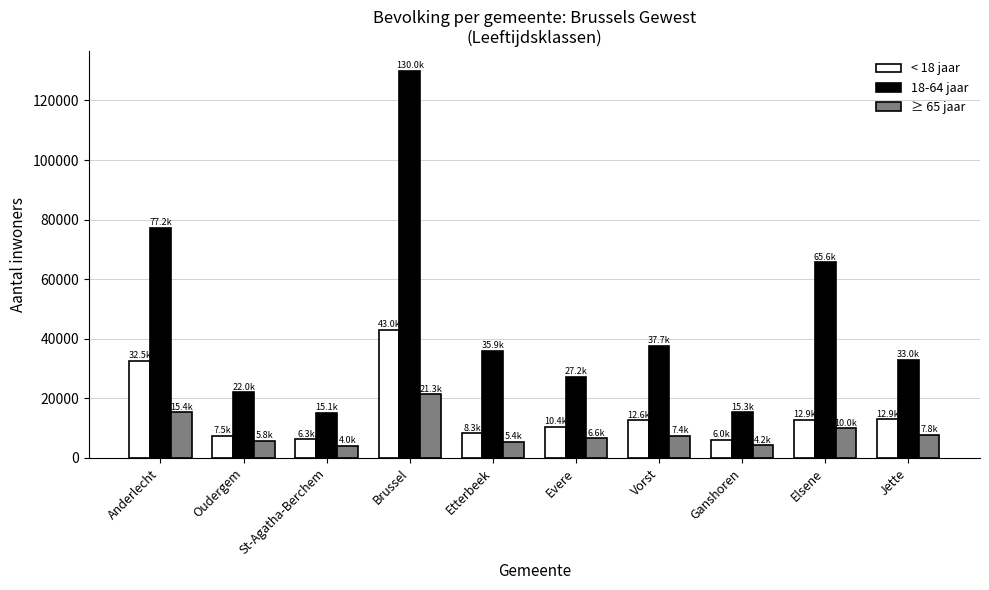

What is the total value across all series at Elsene?

88521